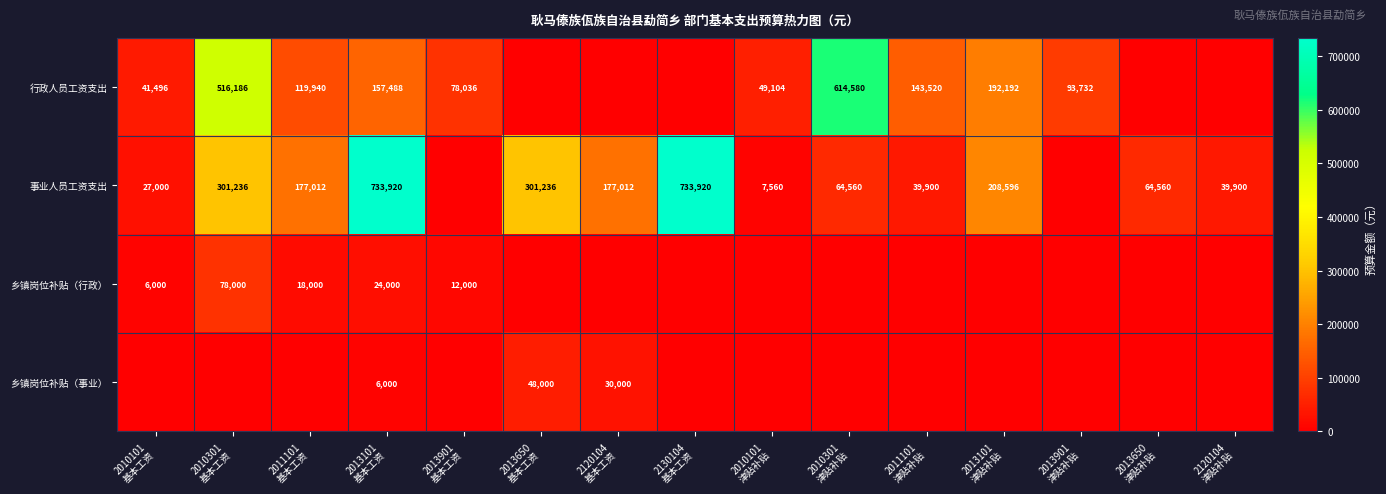

The 行政人员工资支出 series shows 78036 at 2013901 基本工资. True or false?

True